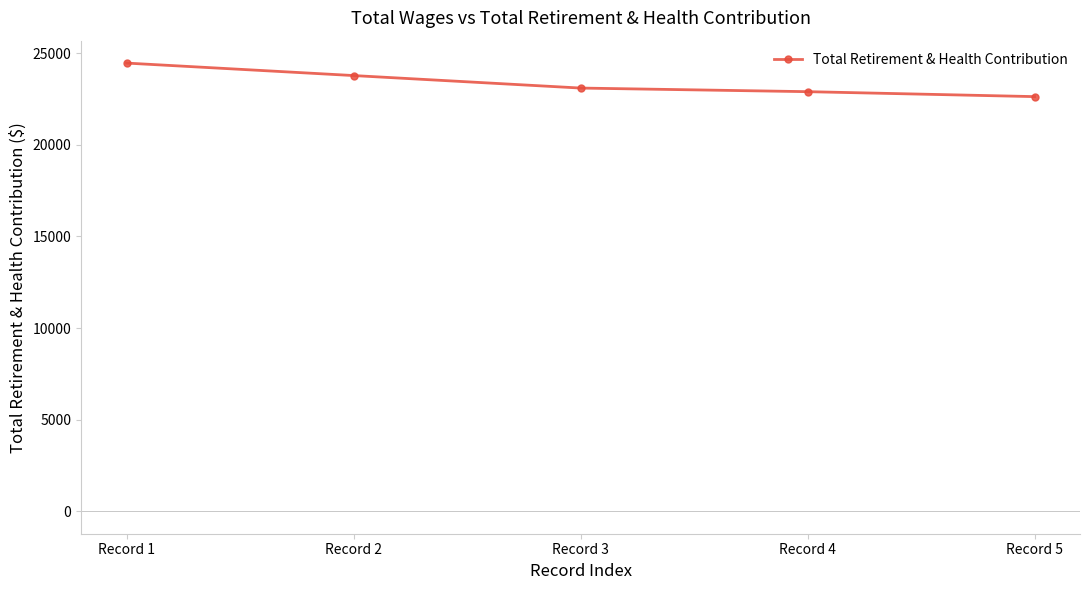

What is the value of the 4th point from the left?

22896